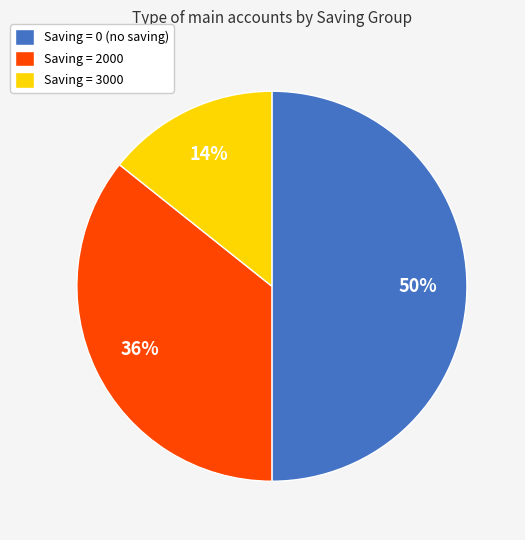

What is the smallest slice in the pie chart?

Saving = 3000